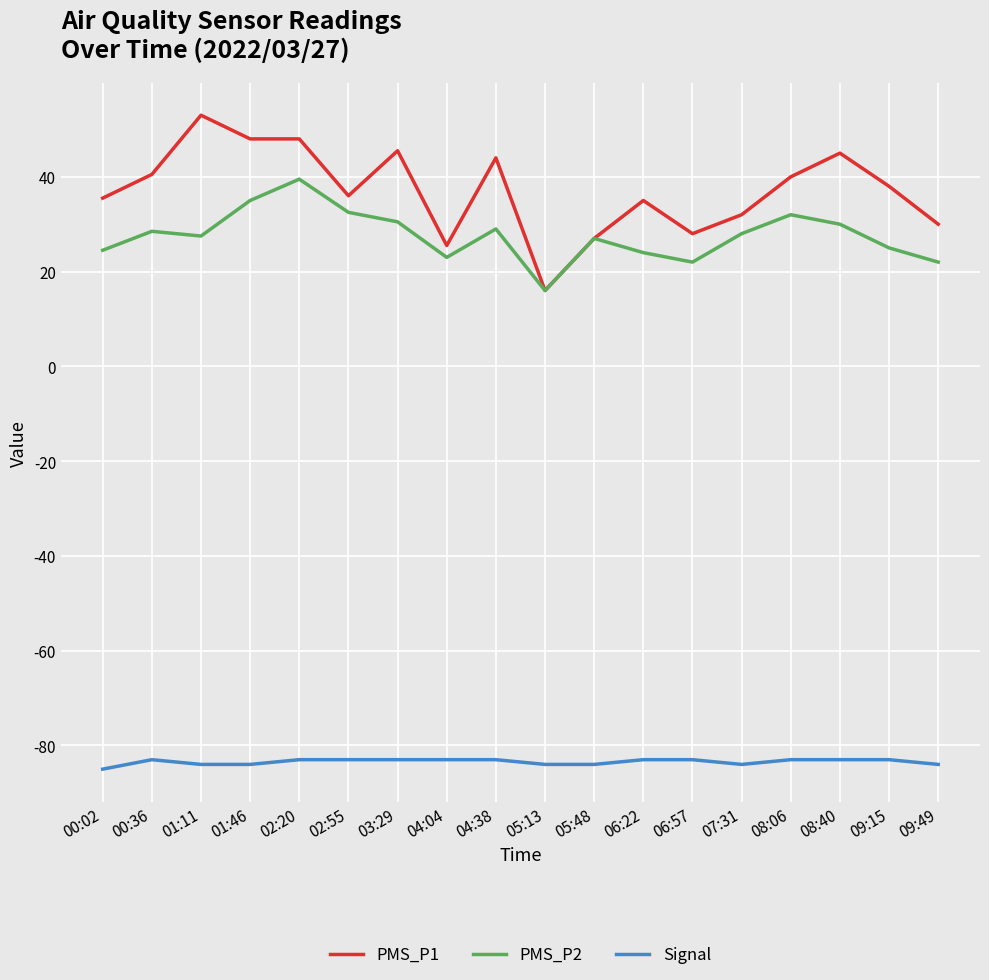

Which series has the widest spread of values?

PMS_P1